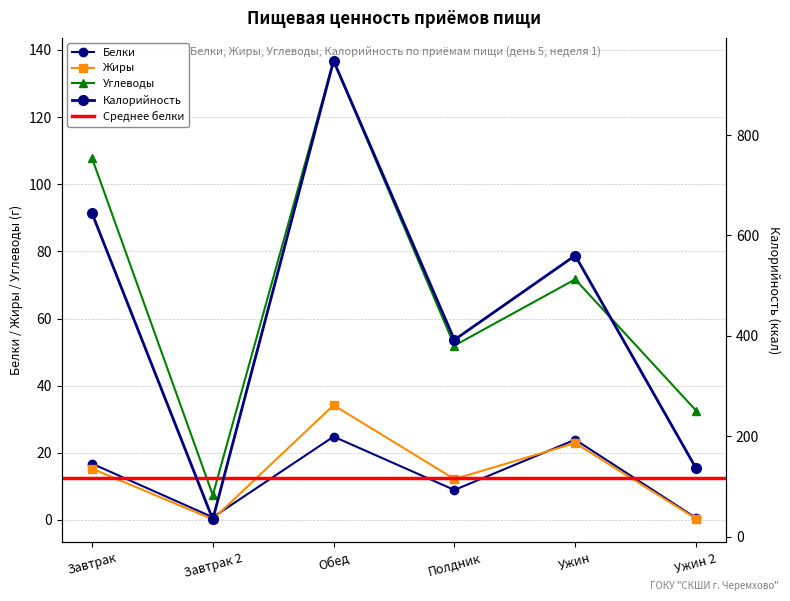

What is the label of the 3rd point from the left?

Обед